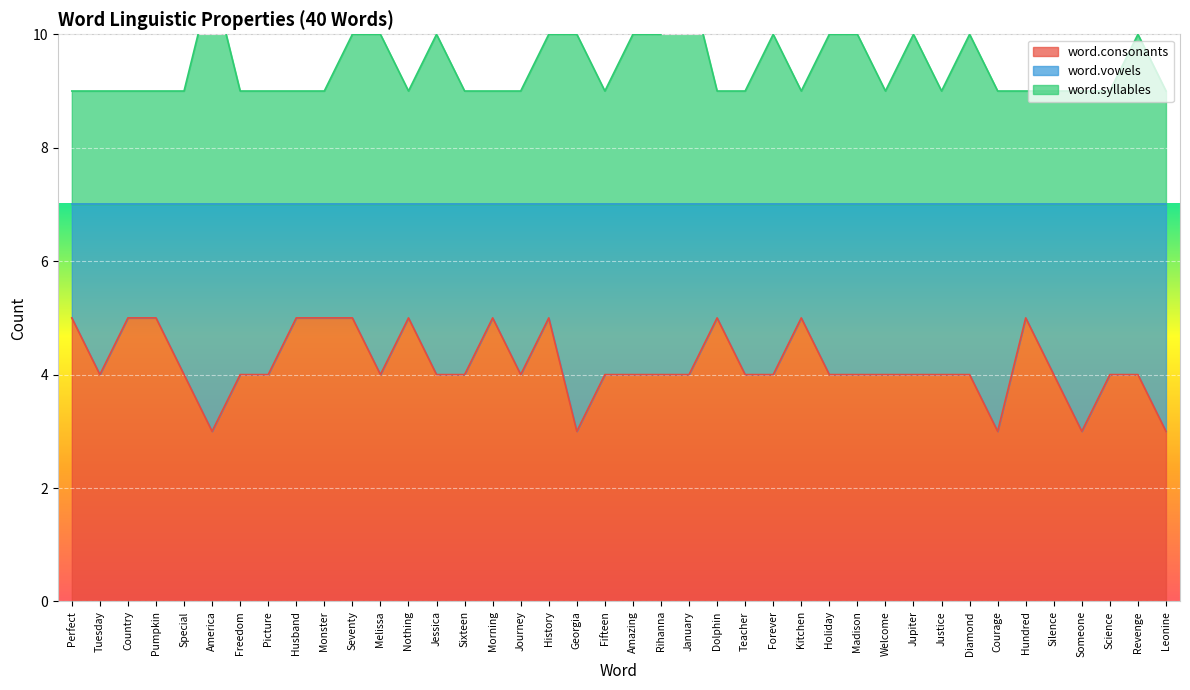

What is the minimum value shown in the chart?

3